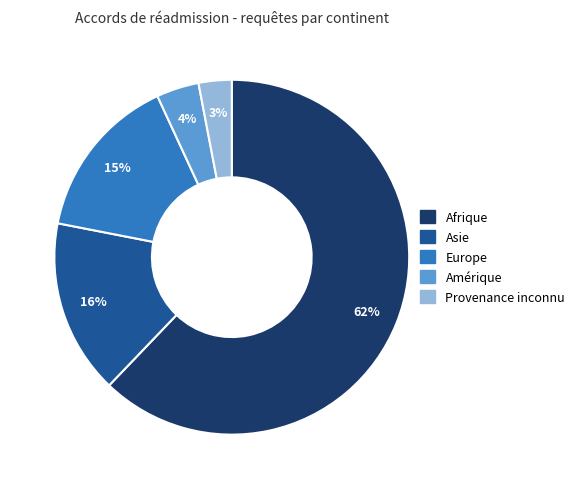

Does any single category account for the majority?

Yes